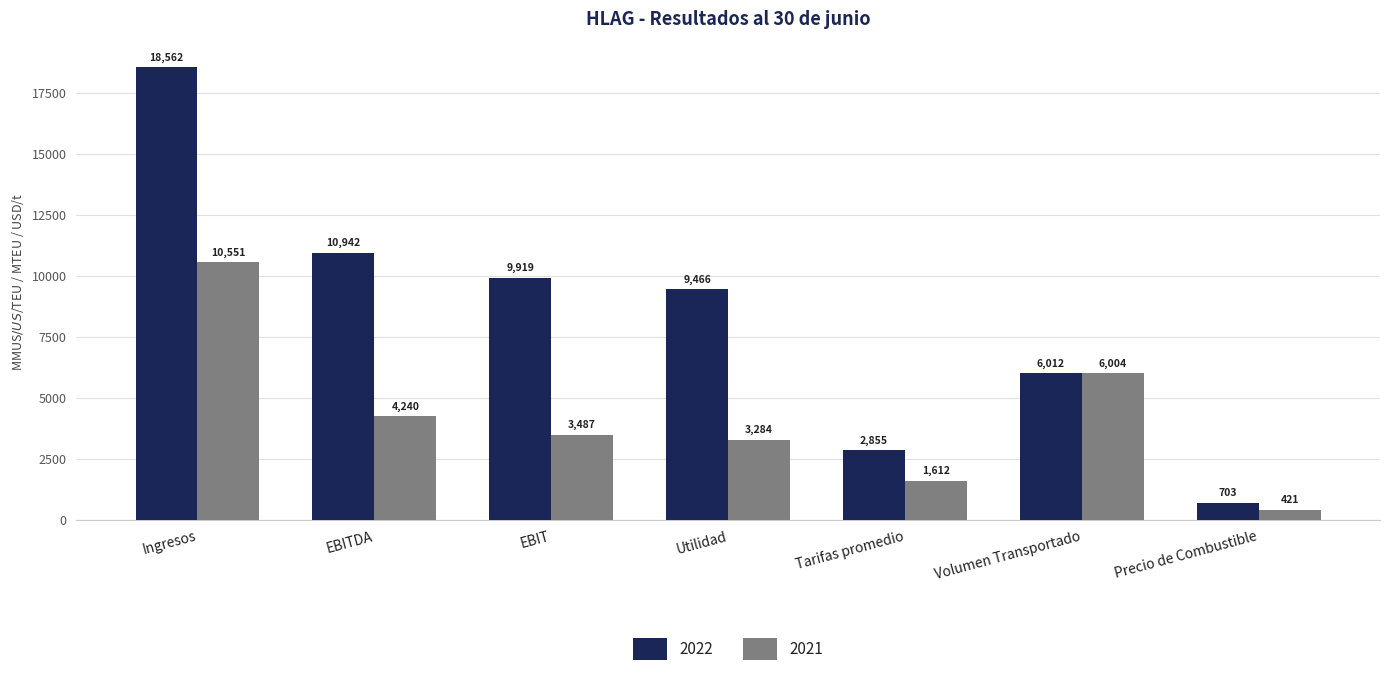

What is the difference between the highest and lowest values at EBIT?

6432